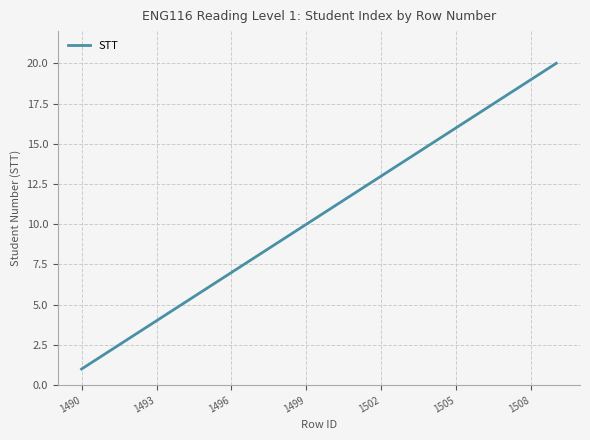

What is the greatest value displayed?

20